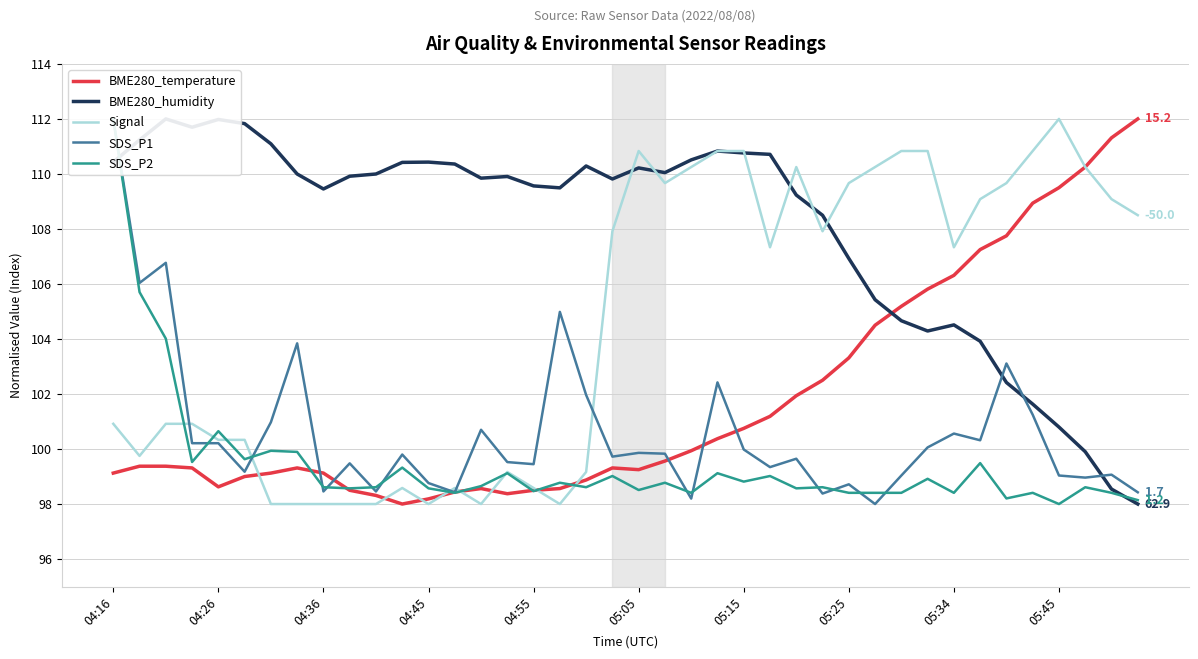

How many times do Signal and BME280_temperature cross each other?

8